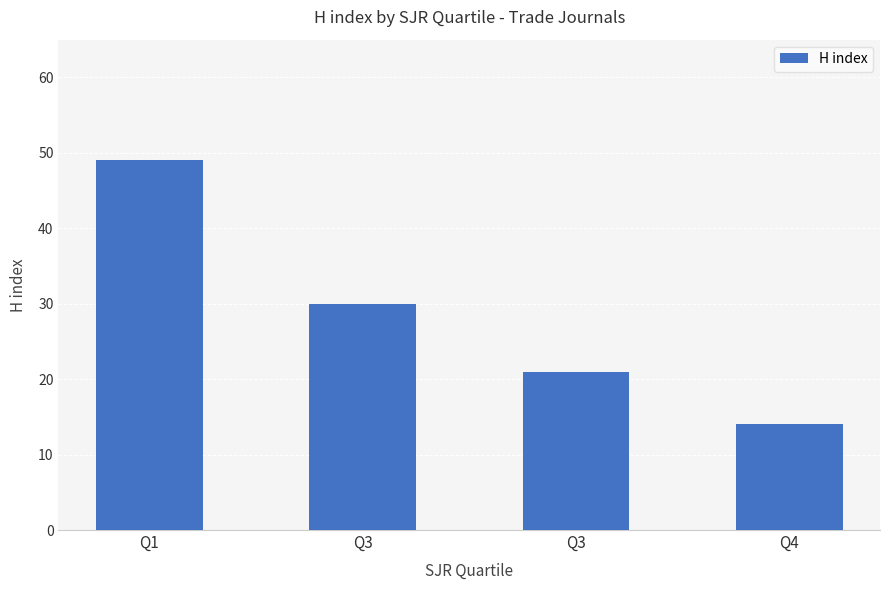

The chart shows a value of 30 at Q3. True or false?

True